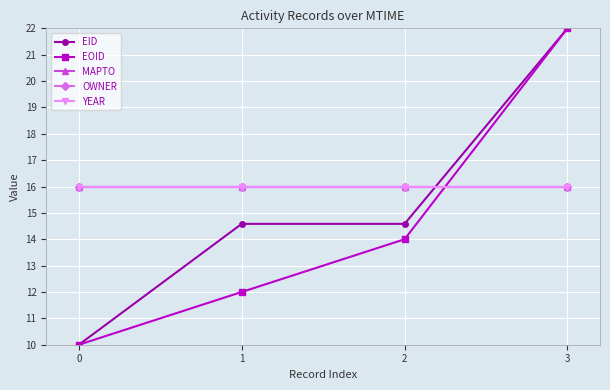

Reading right to left, extract all data points from this chart.

EID: 22.0	14.6	14.6	10.0
EOID: 22.0	14.0	12.0	10.0
MAPTO: 16.0	16.0	16.0	16.0
OWNER: 16.0	16.0	16.0	16.0
YEAR: 16.0	16.0	16.0	16.0